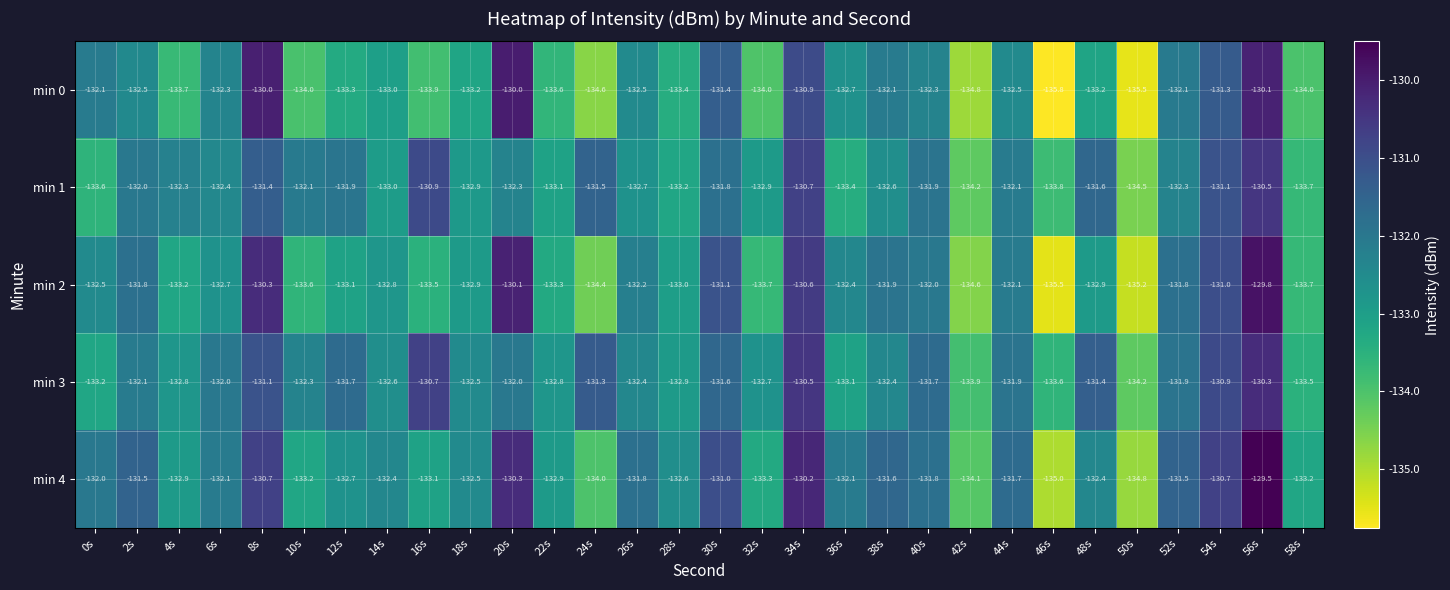

List the series in order of their peak value, highest first.

min 4, min 2, min 0, min 3, min 1